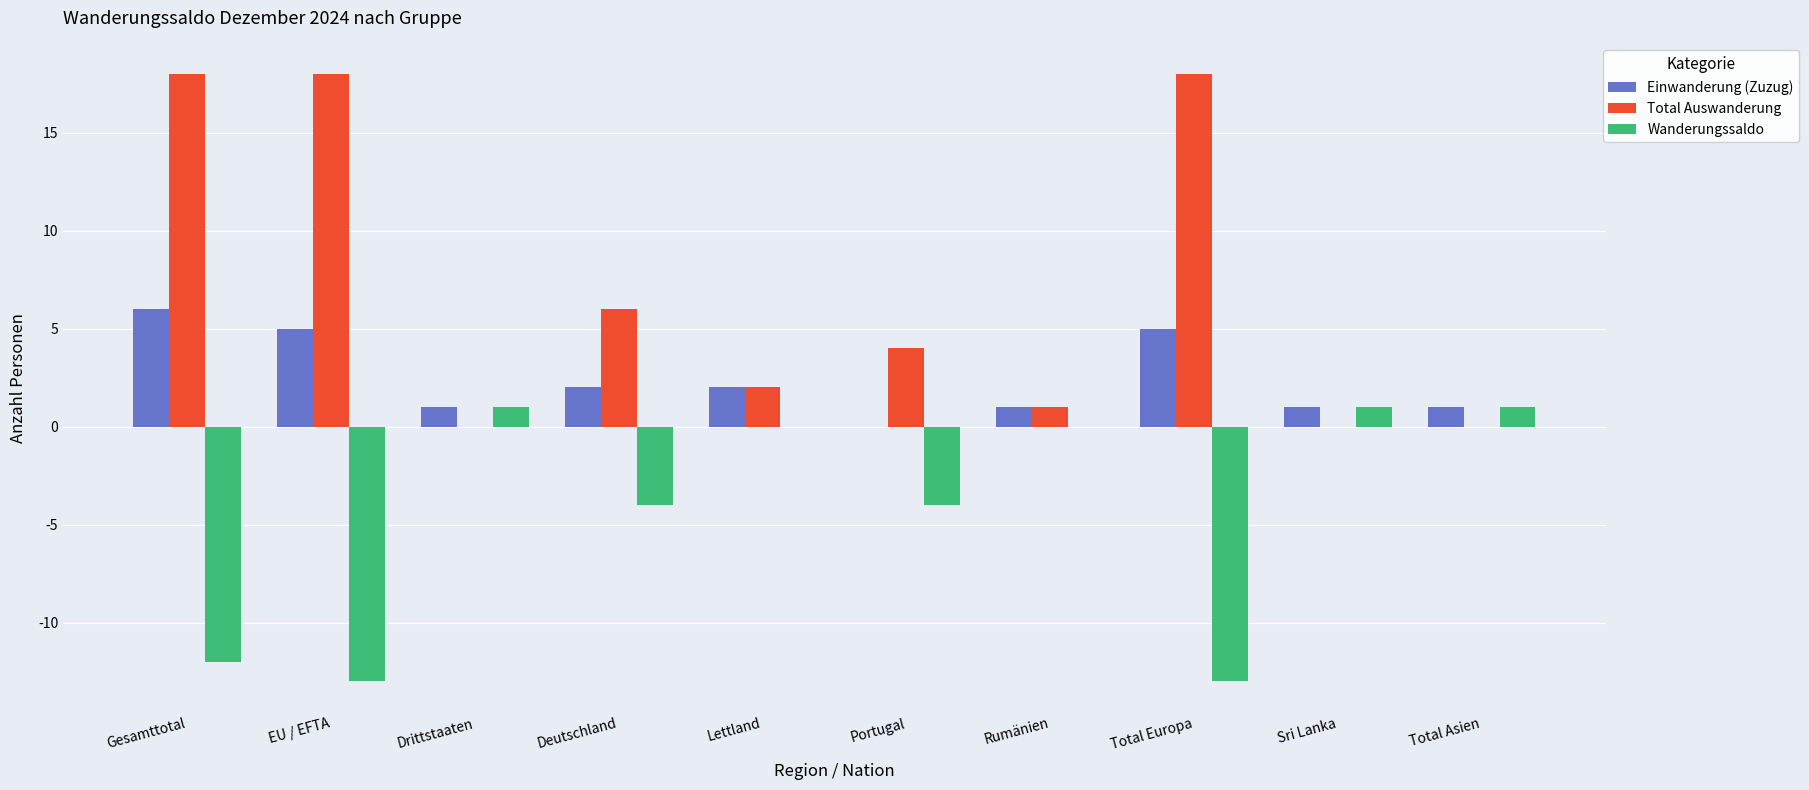

How many categories are shown in the chart?

10